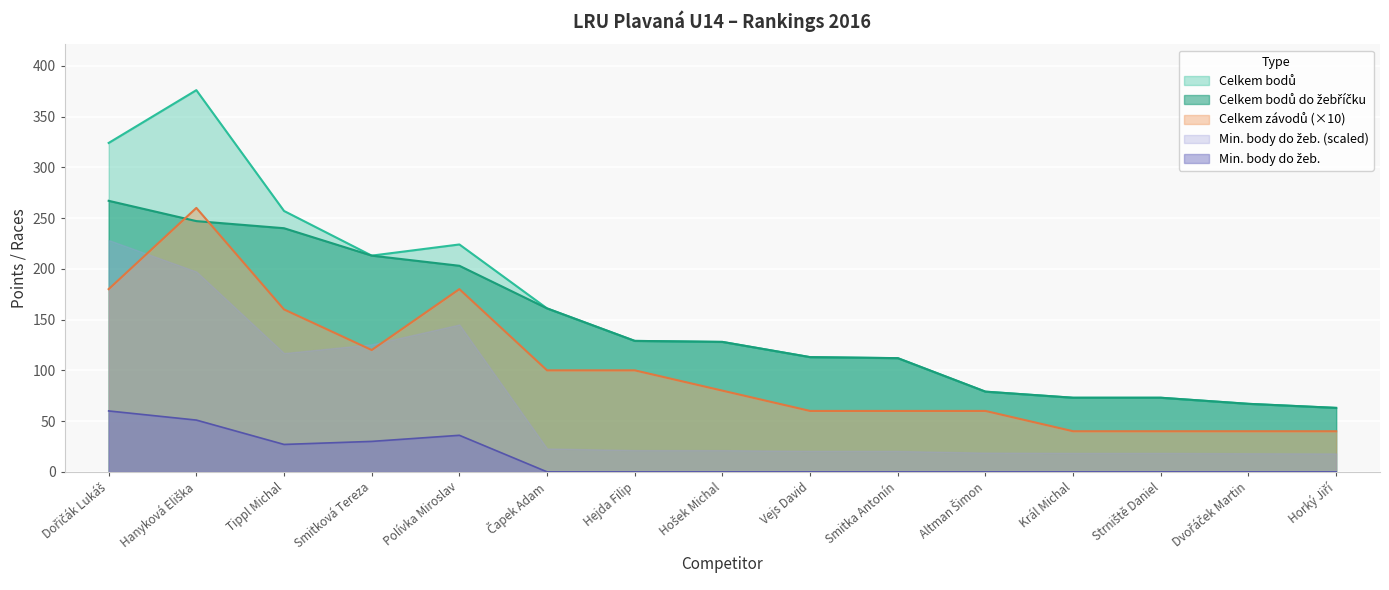

What is the difference between the second highest and second lowest values in the Min. body do žeb. series?

51